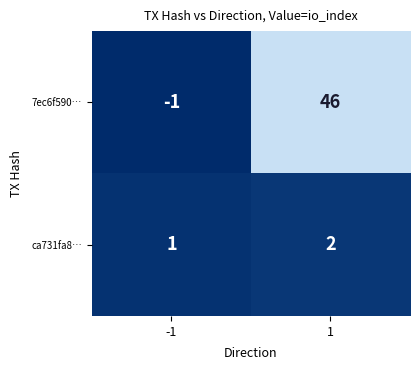

What is the total value across all series at 1?

48